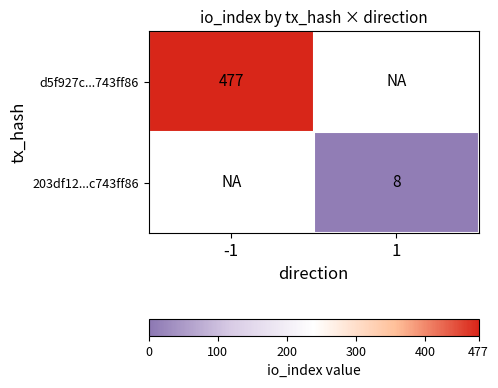

The 203df12...c743ff86 series shows 11 at 1. True or false?

False